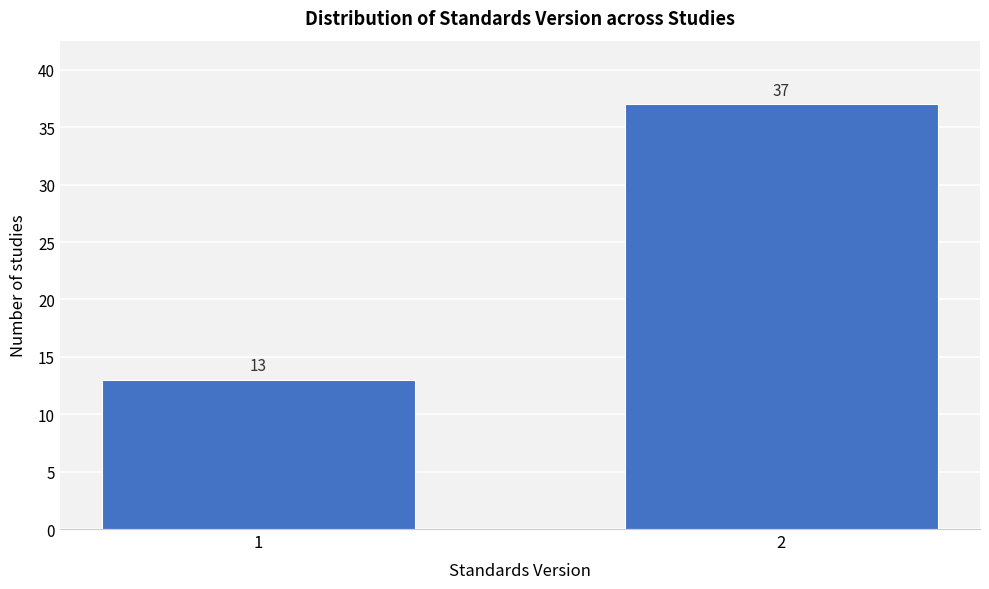

Reading left to right, extract all data points from this chart.

13	37